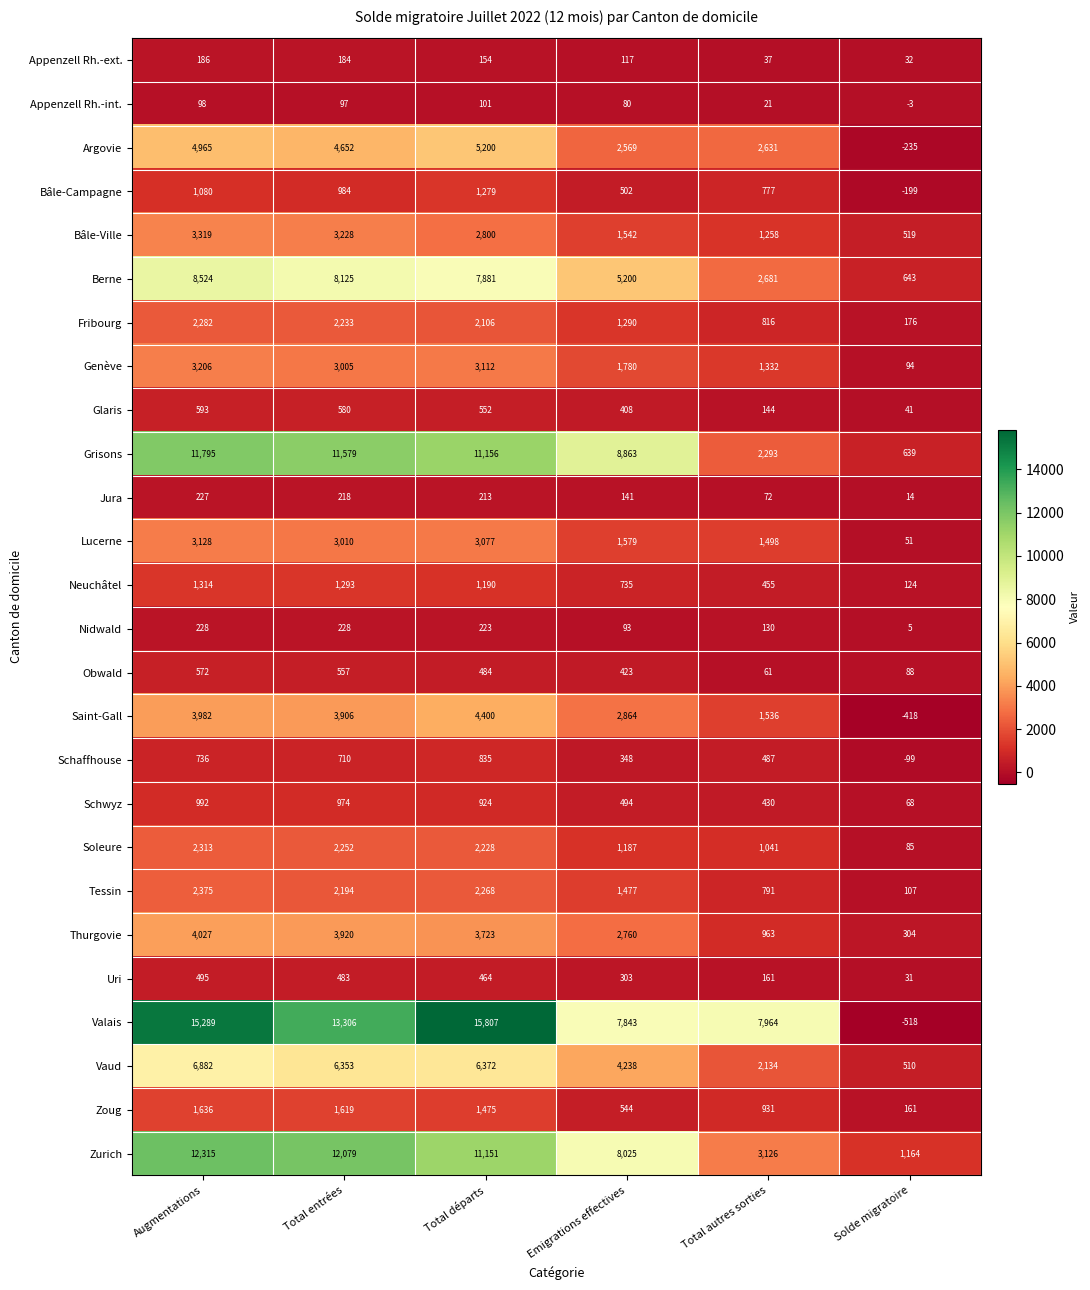

List the series in order of their peak value, highest first.

Valais, Zurich, Grisons, Berne, Vaud, Argovie, Saint-Gall, Thurgovie, Bâle-Ville, Genève, Lucerne, Tessin, Soleure, Fribourg, Zoug, Neuchâtel, Bâle-Campagne, Schwyz, Schaffhouse, Glaris, Obwald, Uri, Nidwald, Jura, Appenzell Rh.-ext., Appenzell Rh.-int.